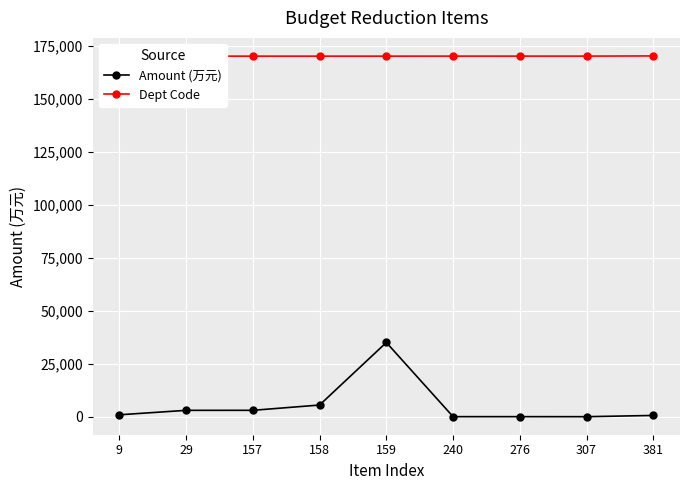

The Dept Code series shows 170102.0 at 157. True or false?

True